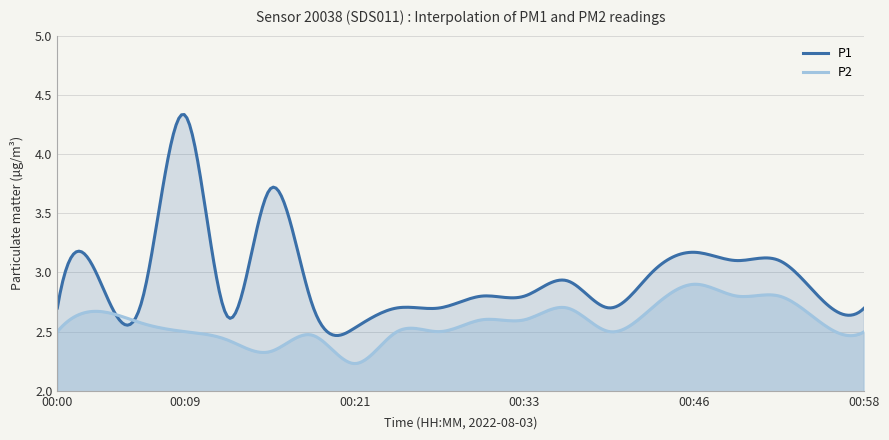

Is it true that P1 equals 4.0 at 00:55?

False